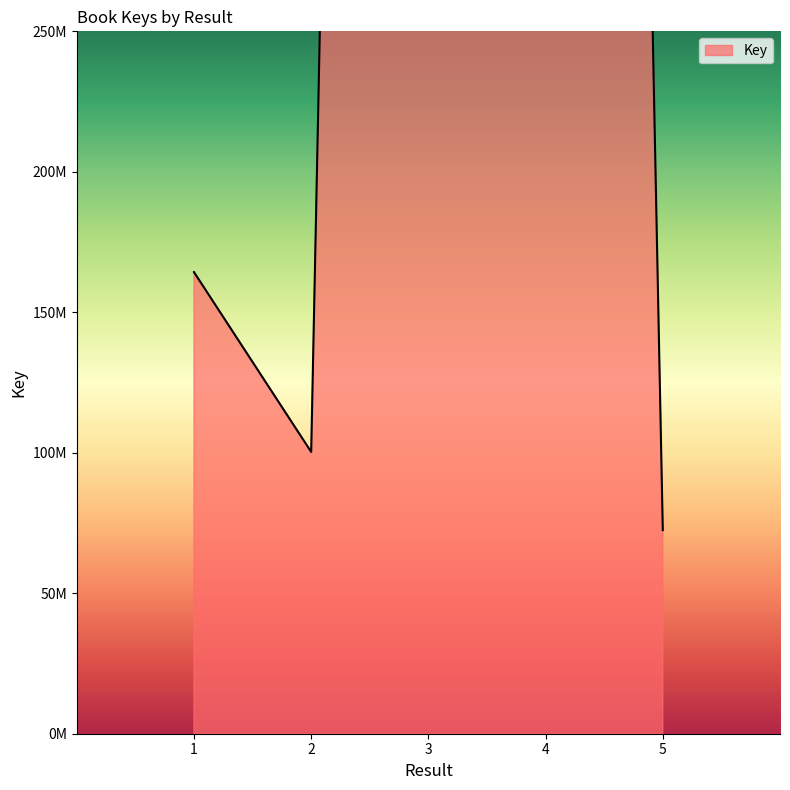

What is the ratio of the value at 3 to the value at 4?

1.0